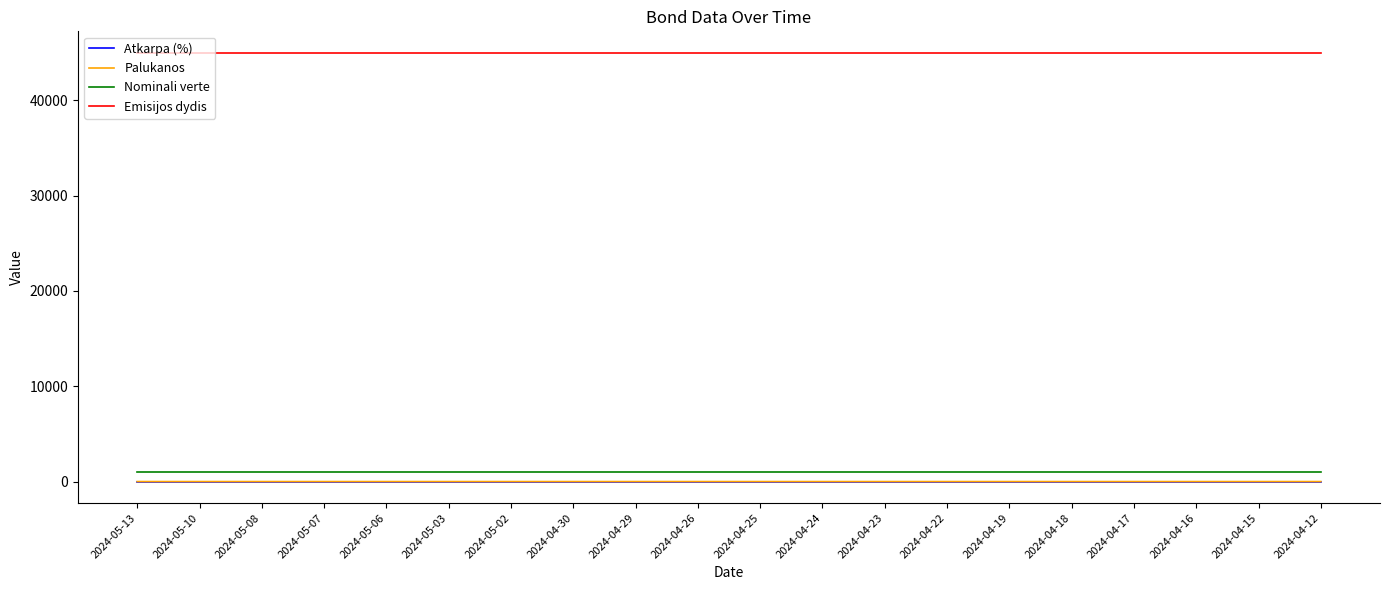

Which series has the largest total across all categories?

Emisijos dydis